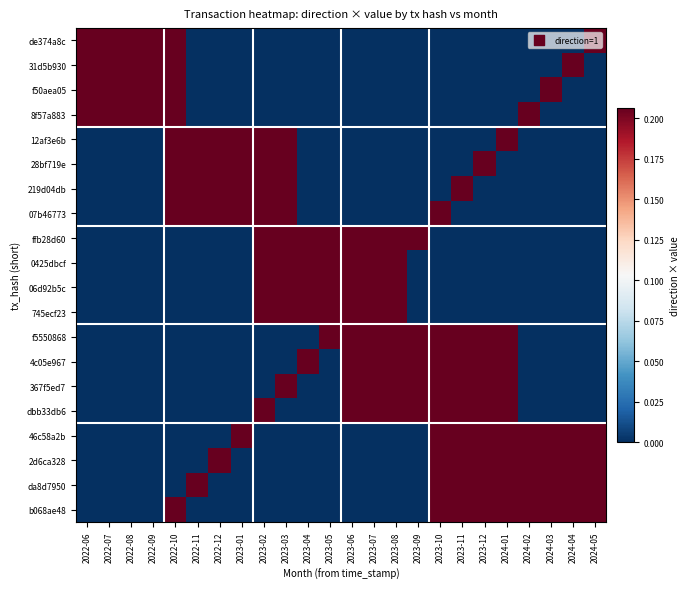

What is the maximum value shown in the chart?

0.2